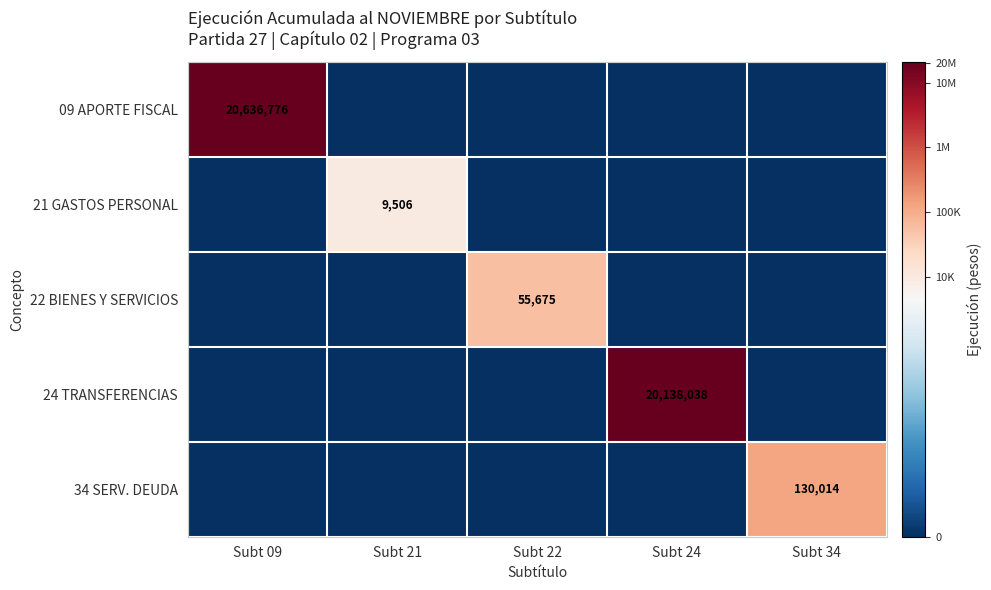

Count the number of data series in this chart.

5